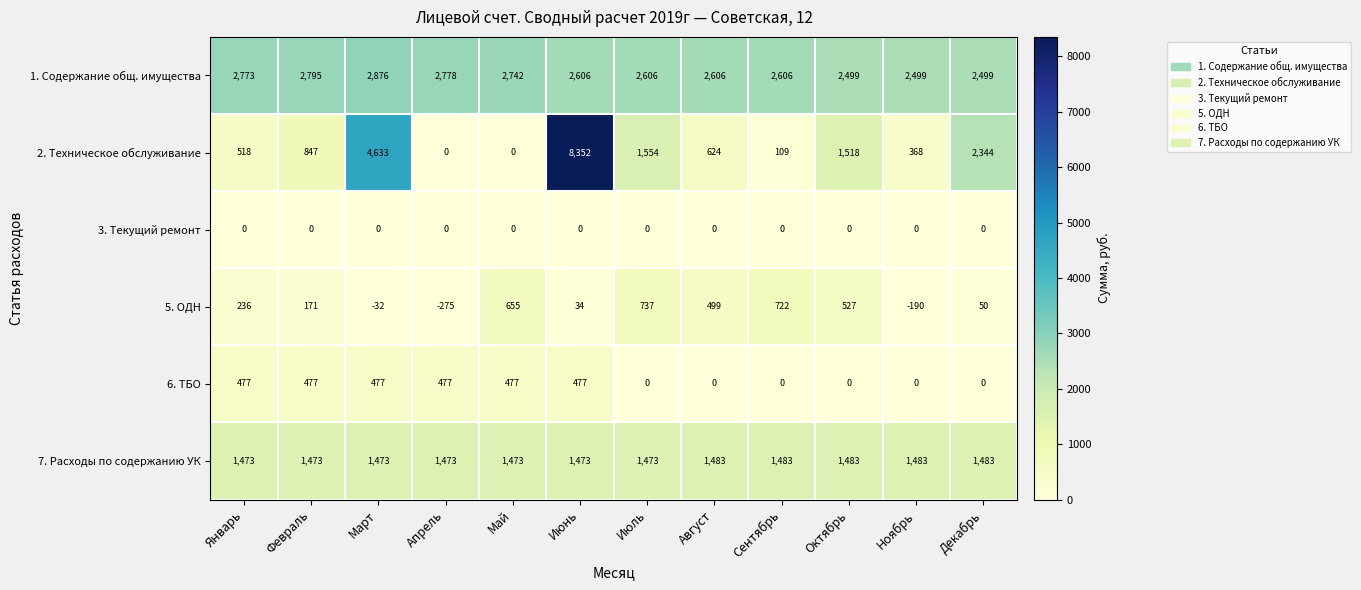

Which series has the widest spread of values?

2. Техническое обслуживание